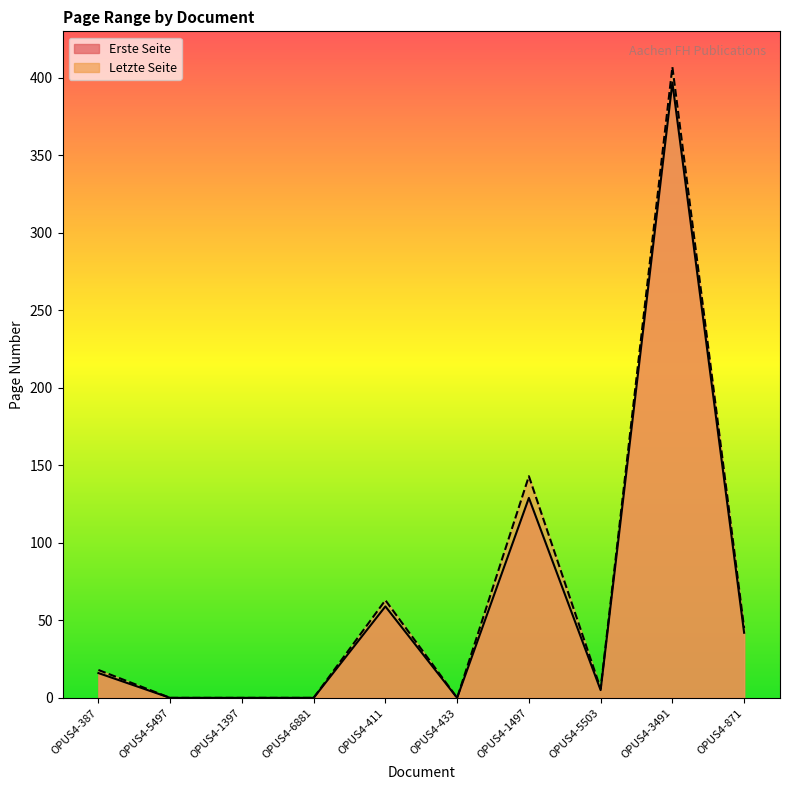

Reading left to right, transcribe all the data shown in this chart.

Erste Seite: OPUS4-387=16	OPUS4-5497=0	OPUS4-1397=0	OPUS4-6881=0	OPUS4-411=59	OPUS4-433=0	OPUS4-1497=129	OPUS4-5503=5	OPUS4-3491=397	OPUS4-871=42
Letzte Seite: OPUS4-387=18	OPUS4-5497=0	OPUS4-1397=0	OPUS4-6881=0	OPUS4-411=63	OPUS4-433=0	OPUS4-1497=143	OPUS4-5503=6	OPUS4-3491=407	OPUS4-871=45